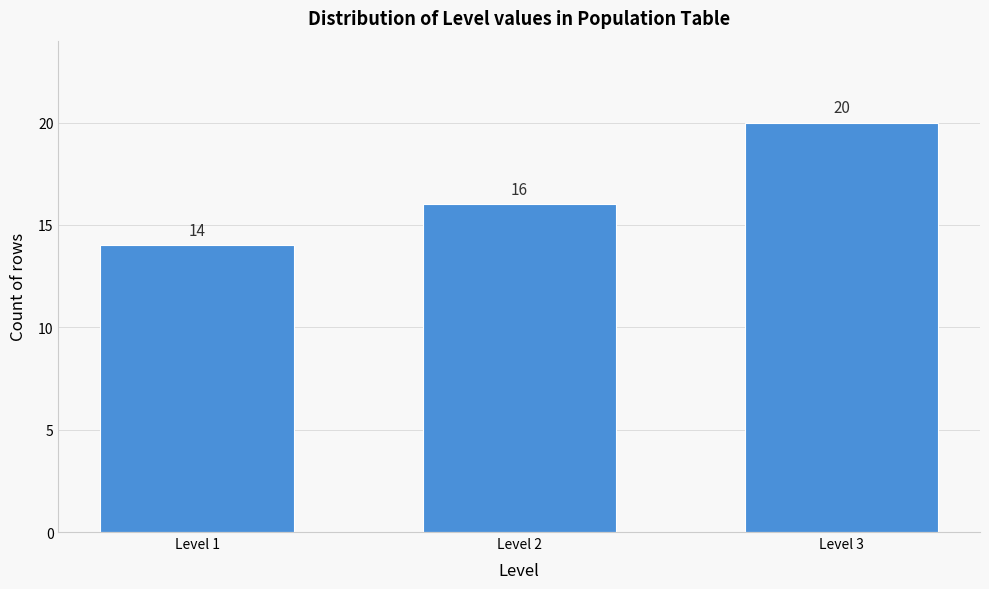

Reading left to right, list all the values displayed in this chart.

Level 1=14	Level 2=16	Level 3=20